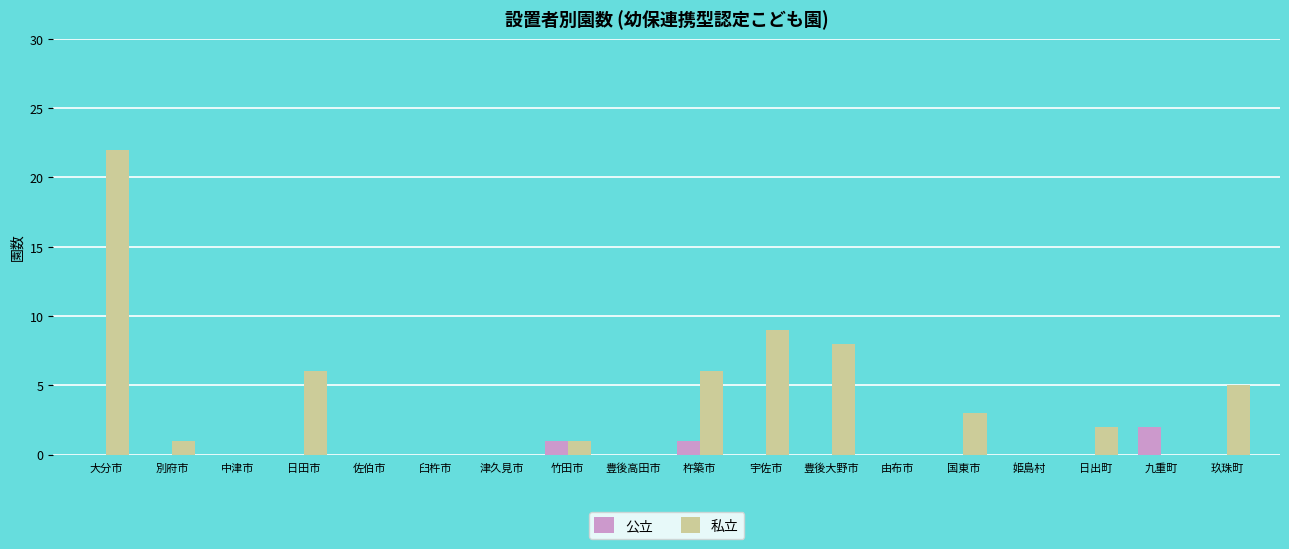

Reading left to right, what are all the values shown in this chart?

公立: 0	0	0	0	0	0	0	1	0	1	0	0	0	0	0	0	2	0
私立: 22	1	0	6	0	0	0	1	0	6	9	8	0	3	0	2	0	5